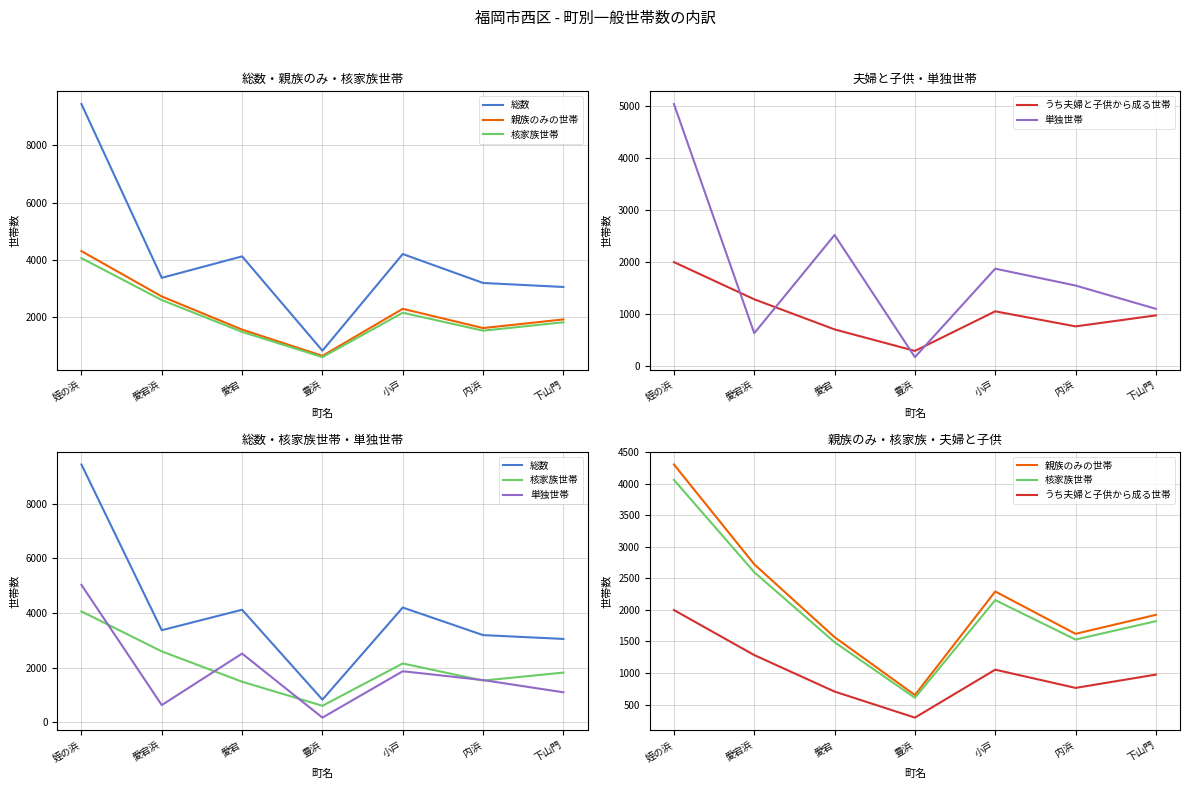

What is the value of the 総数 point at the 1st from the left?

9438